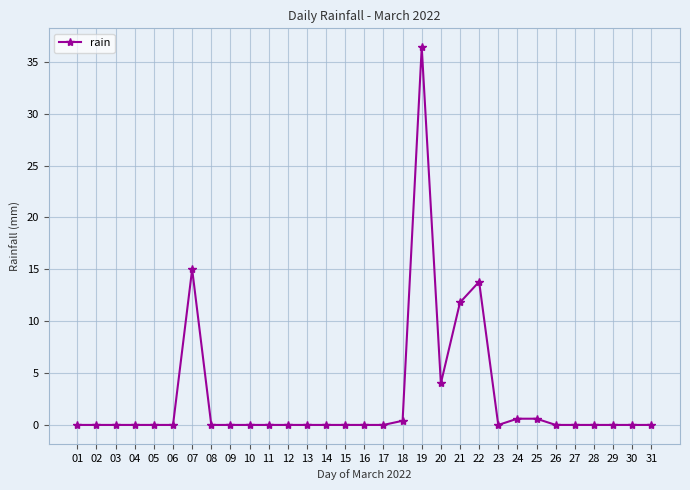

The chart shows a value of 4.0 at 20. True or false?

True